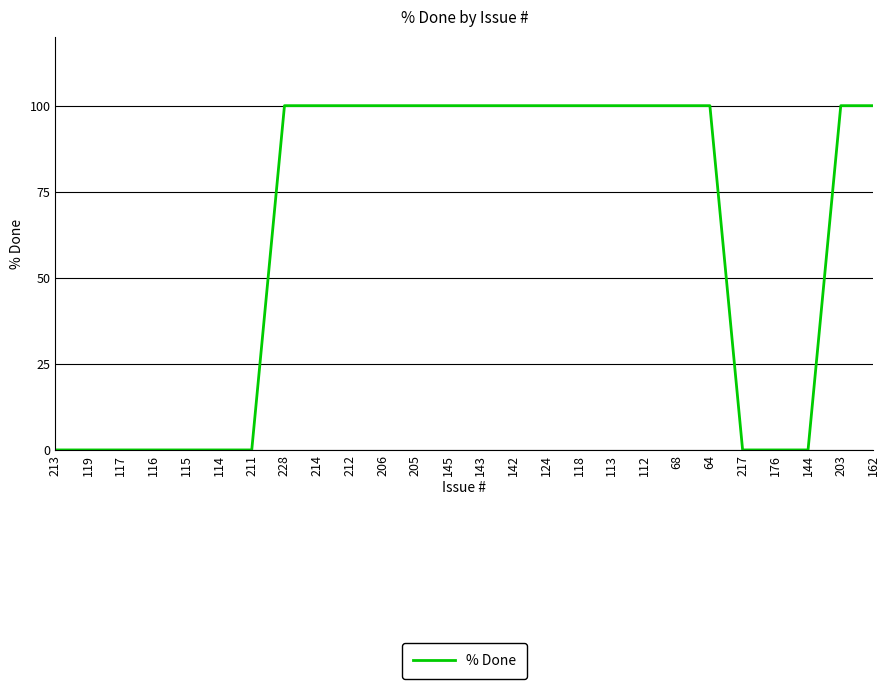

Reading right to left, extract all data points from this chart.

100	100	0	0	0	100	100	100	100	100	100	100	100	100	100	100	100	100	100	0	0	0	0	0	0	0